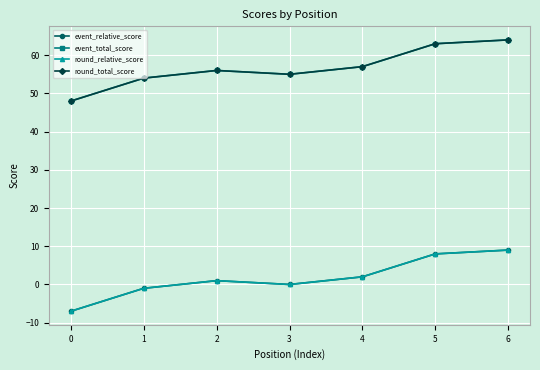

Is this an area chart (filled region under the line)?

No